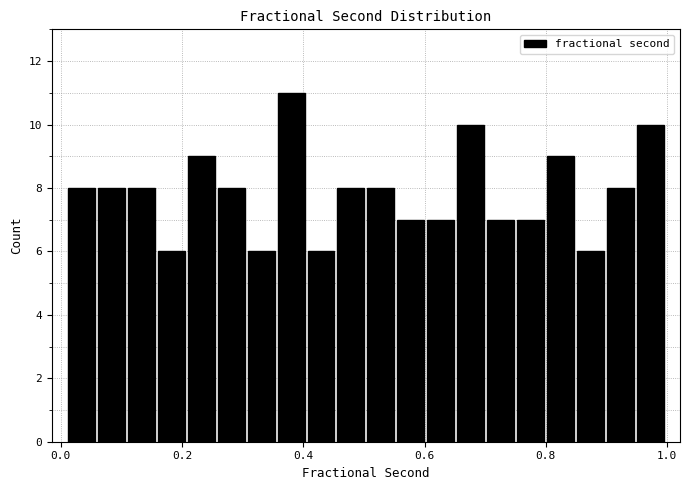

Around what value on the x-axis is the tallest bar? Give the approximate position of its centre, as read against the axis.

0.38